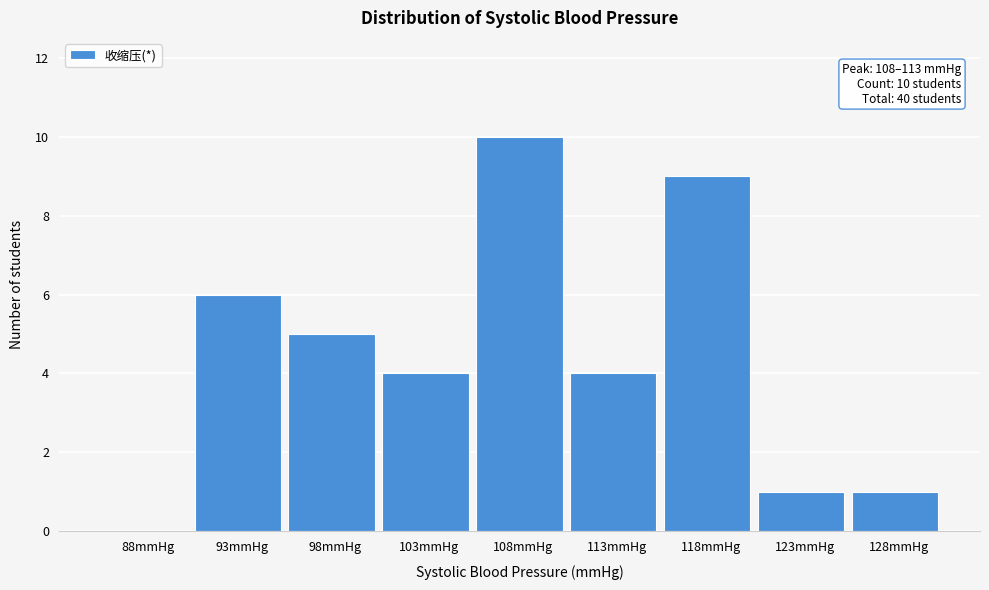

Reading left to right, transcribe all the data shown in this chart.

88mmHg=0	93mmHg=6	98mmHg=5	103mmHg=4	108mmHg=10	113mmHg=4	118mmHg=9	123mmHg=1	128mmHg=1